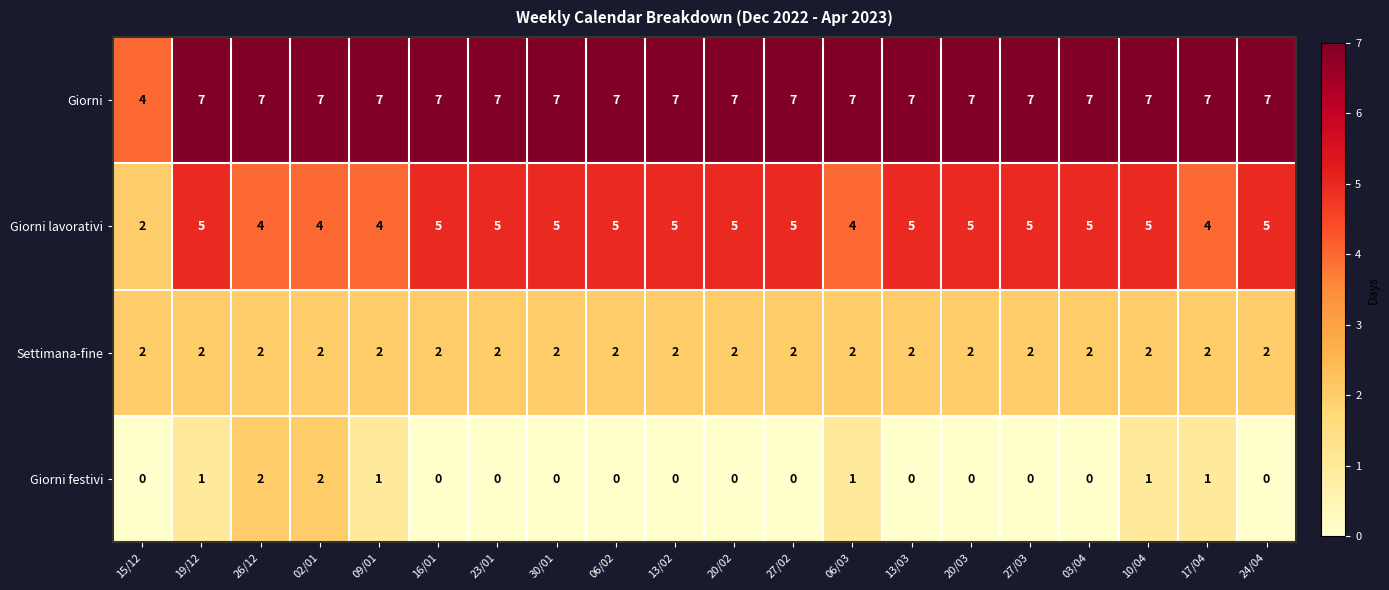

At how many categories does at least one series exceed 6?

19